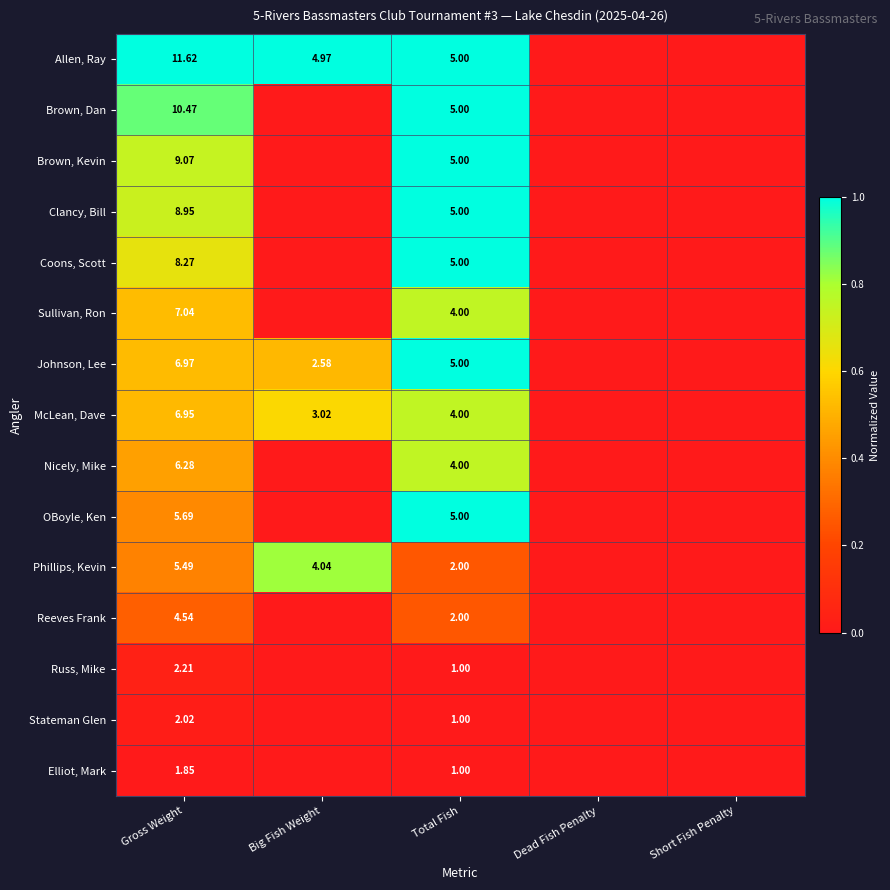

Rank the series at Gross Weight from highest to lowest value.

Allen, Ray, Brown, Dan, Brown, Kevin, Clancy, Bill, Coons, Scott, Sullivan, Ron, Johnson, Lee, McLean, Dave, Nicely, Mike, OBoyle, Ken, Phillips, Kevin, Reeves Frank, Russ, Mike, Stateman Glen, Elliot, Mark